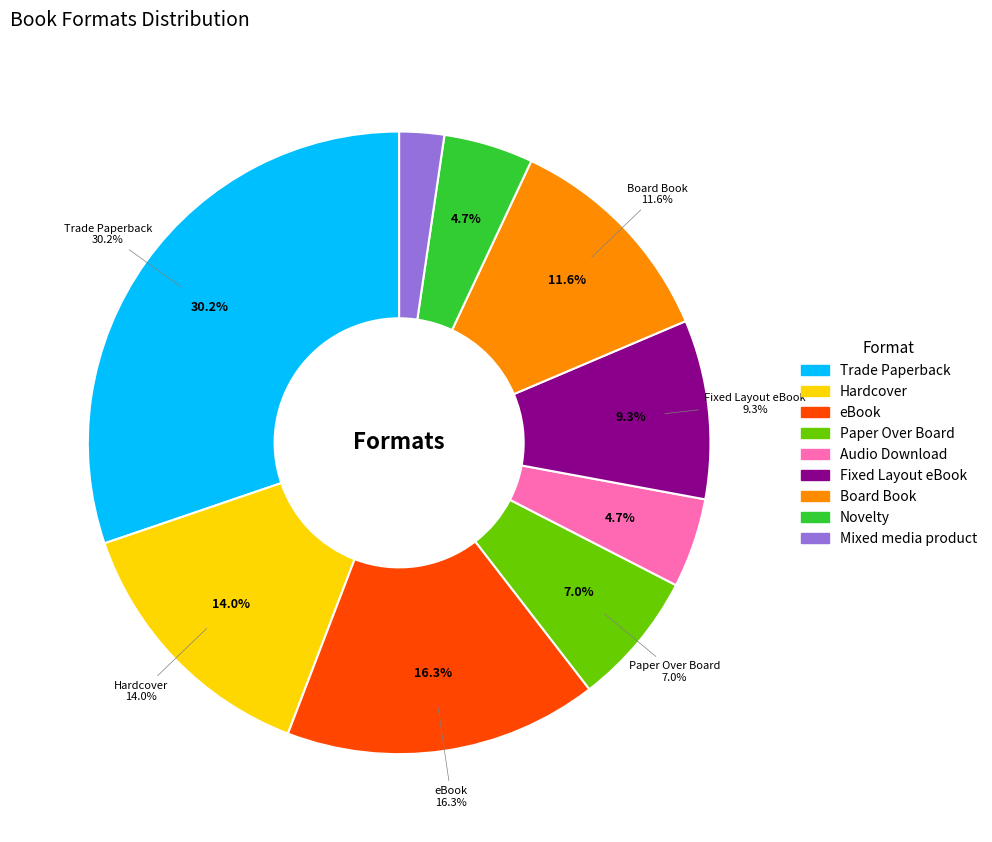

True or false: Novelty accounts for 5% of the total.

True